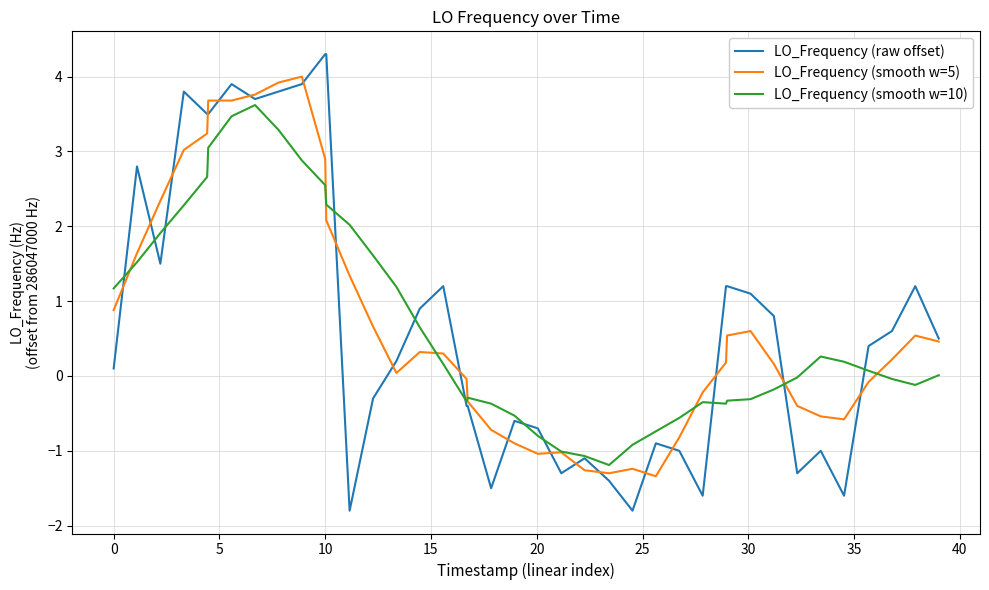

Which series has the largest range (max minus min)?

LO_Frequency (raw offset)